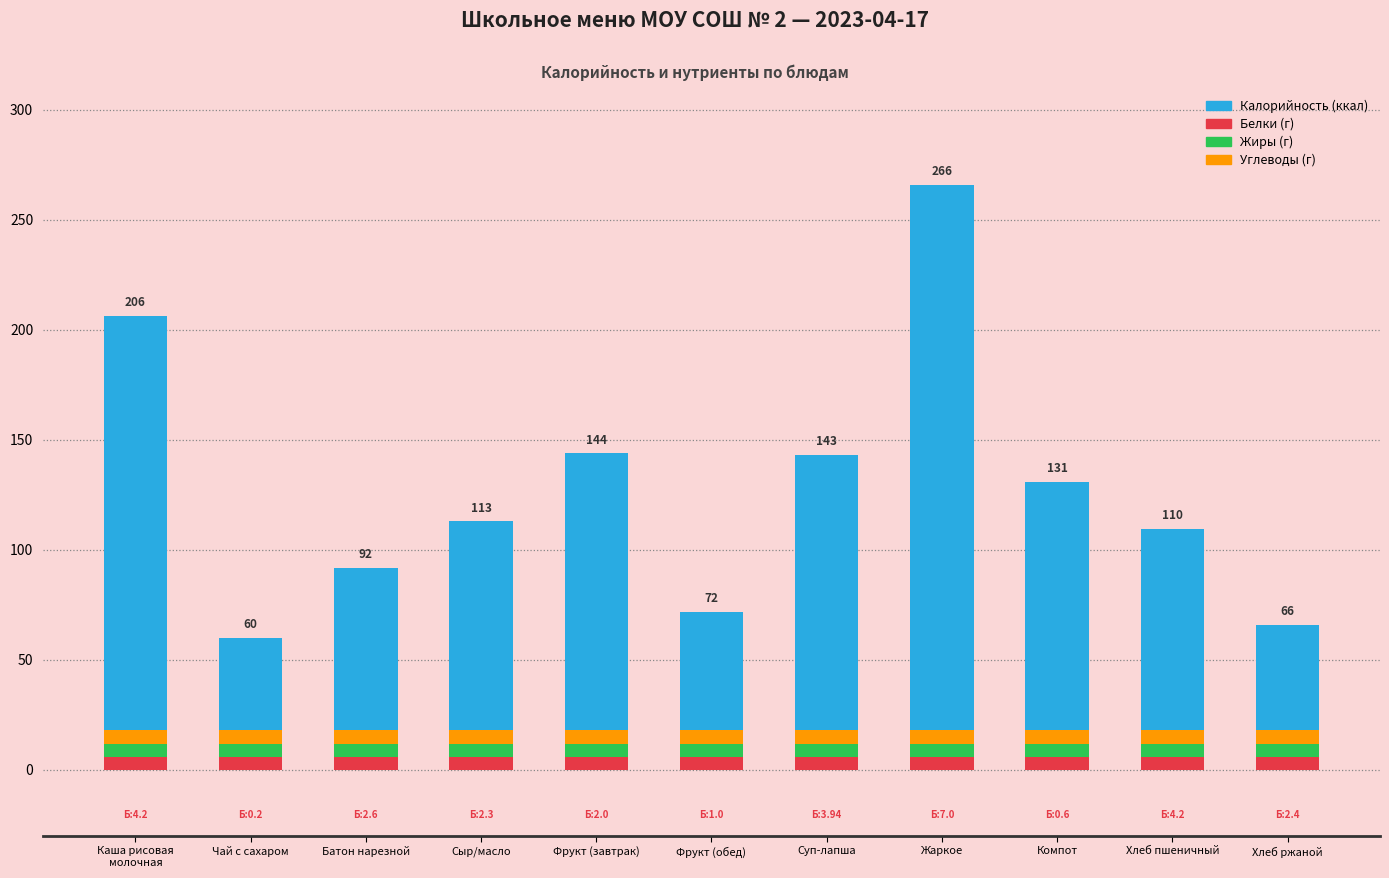

What is the maximum value for Белки?

6.0